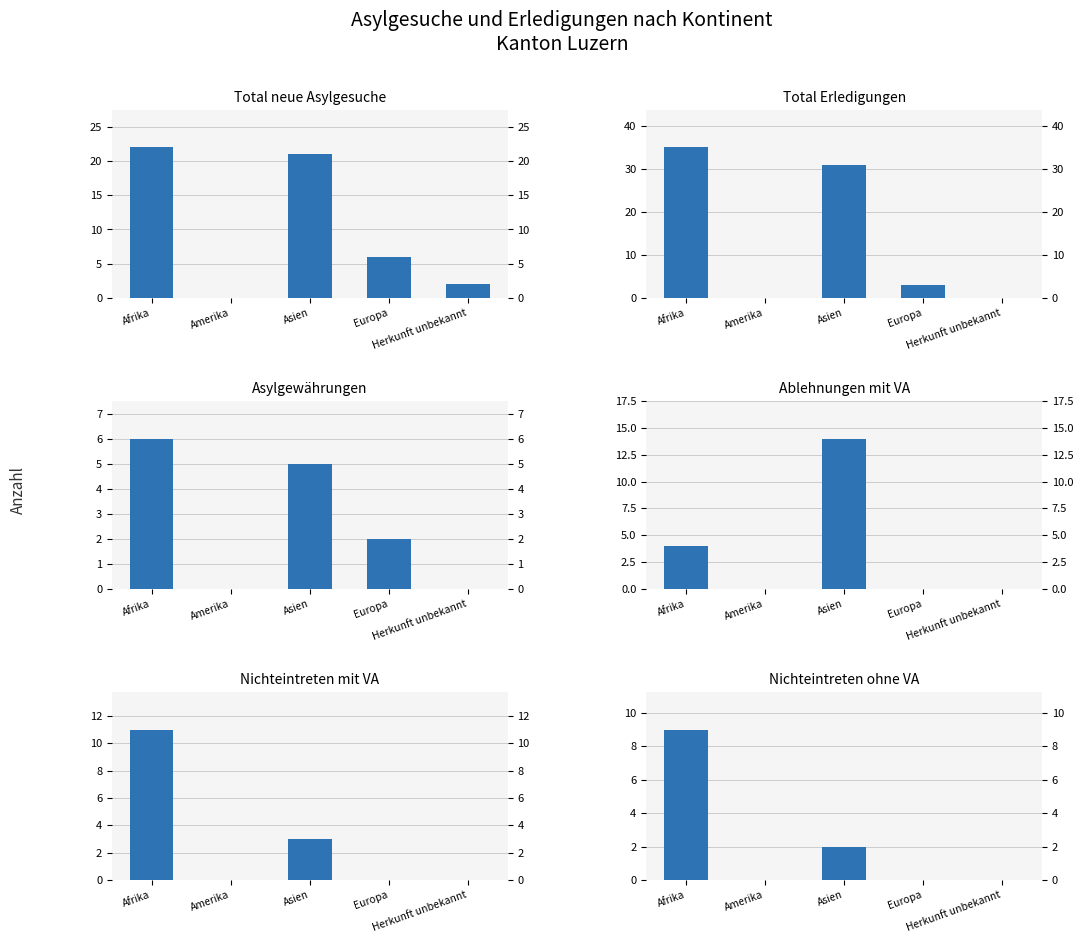

What is the maximum value for Nichteintreten mit VA?

11